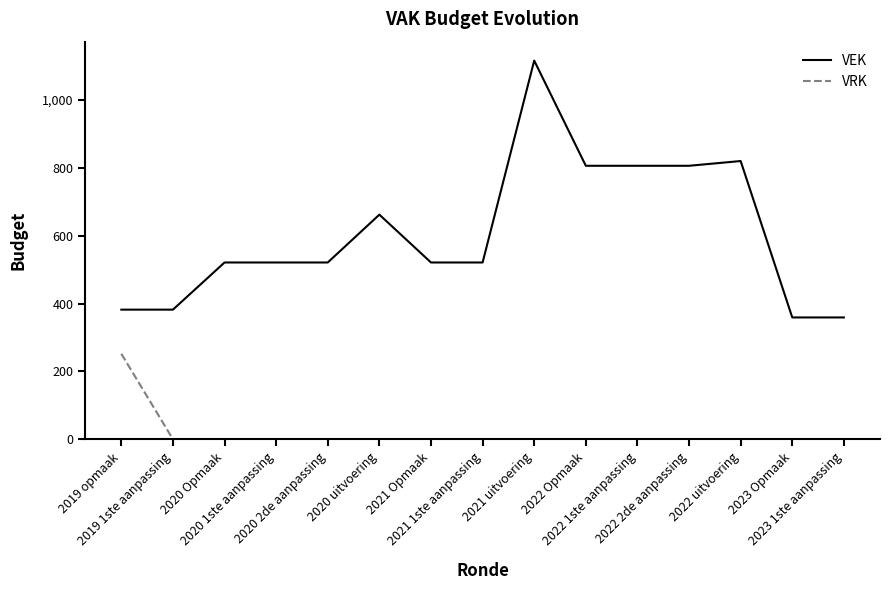

How many lines are shown in the chart?

2